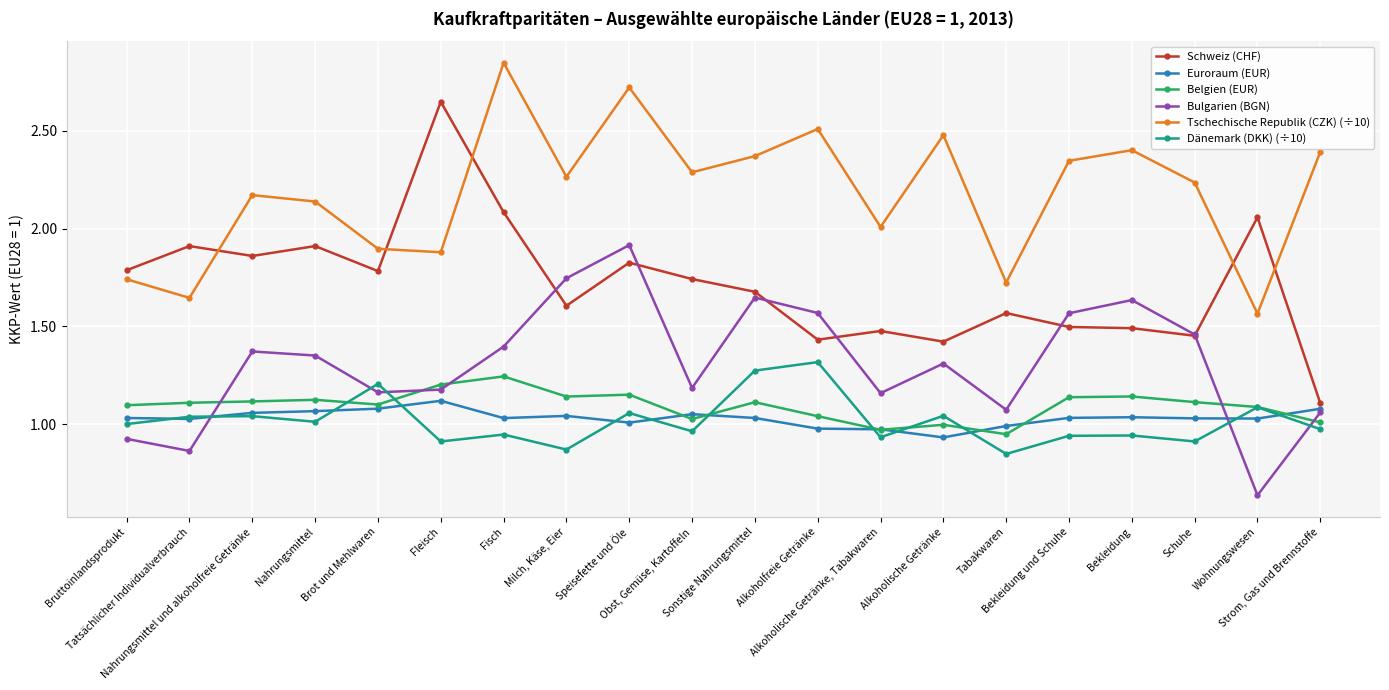

What is the difference between the maximum and second lowest values in the Euroraum (EUR) series?

0.1